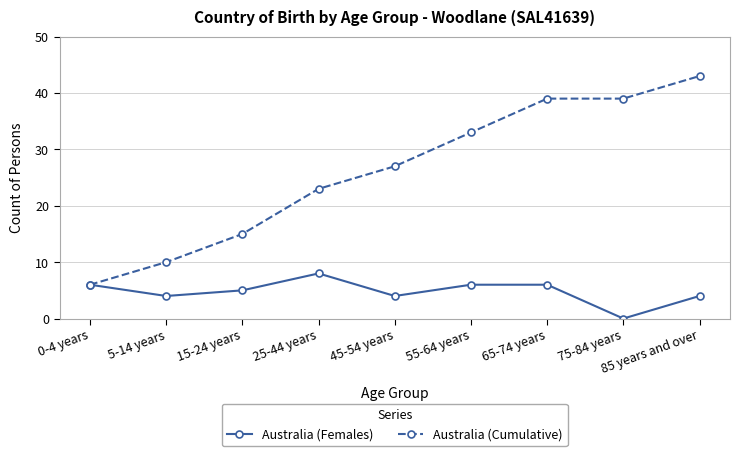

What are all the series names shown in the legend?

Australia (Females), Australia (Cumulative)